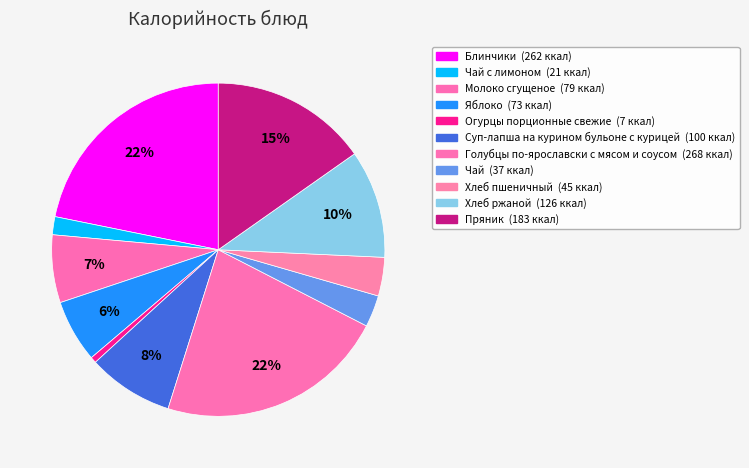

How many segments does this pie chart have?

11